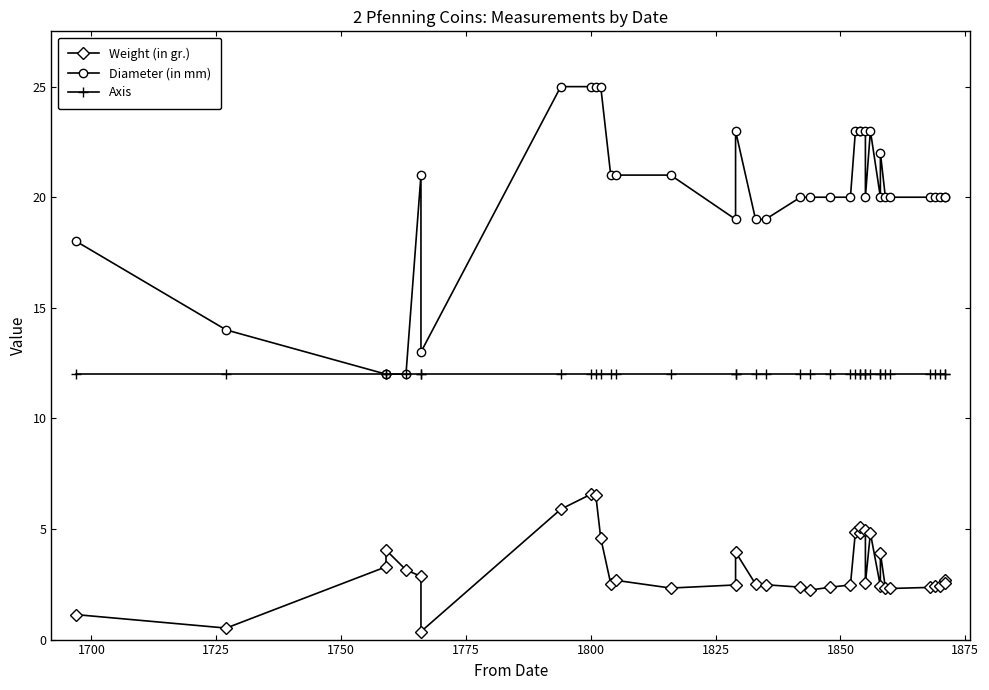

Which series has the largest range (max minus min)?

Diameter (in mm)